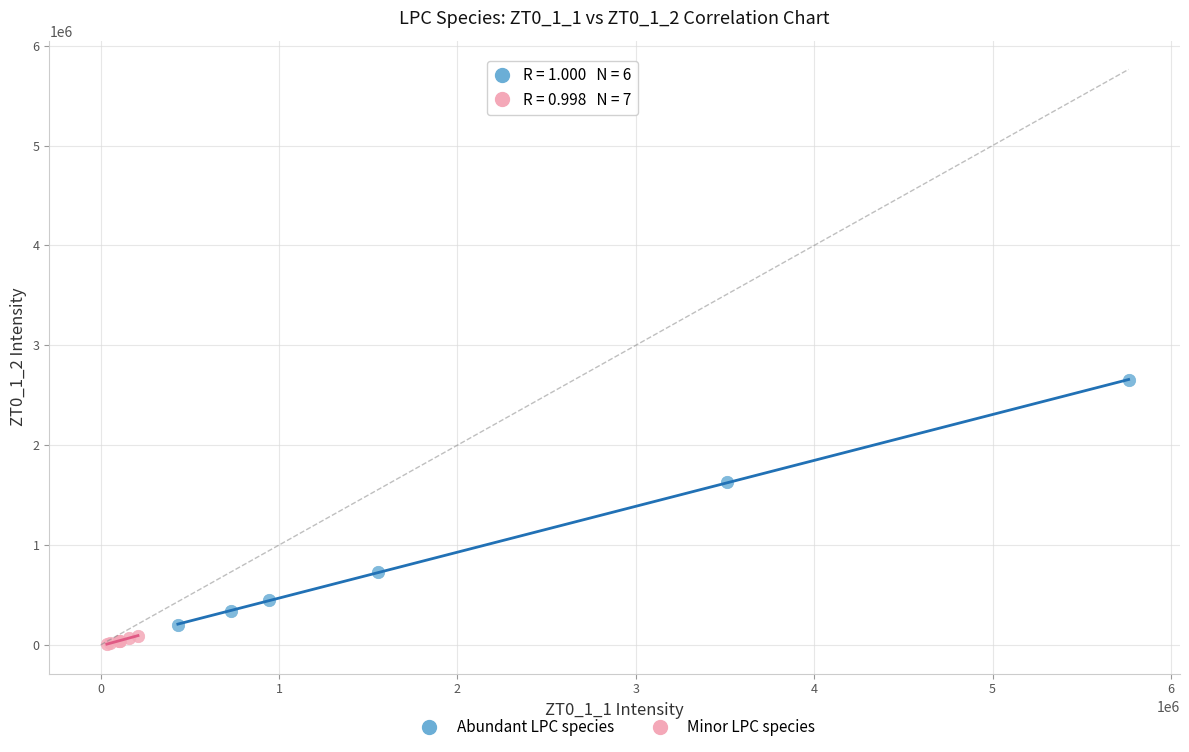

Which series has the largest Y range (max minus min)?

Abundant LPC species